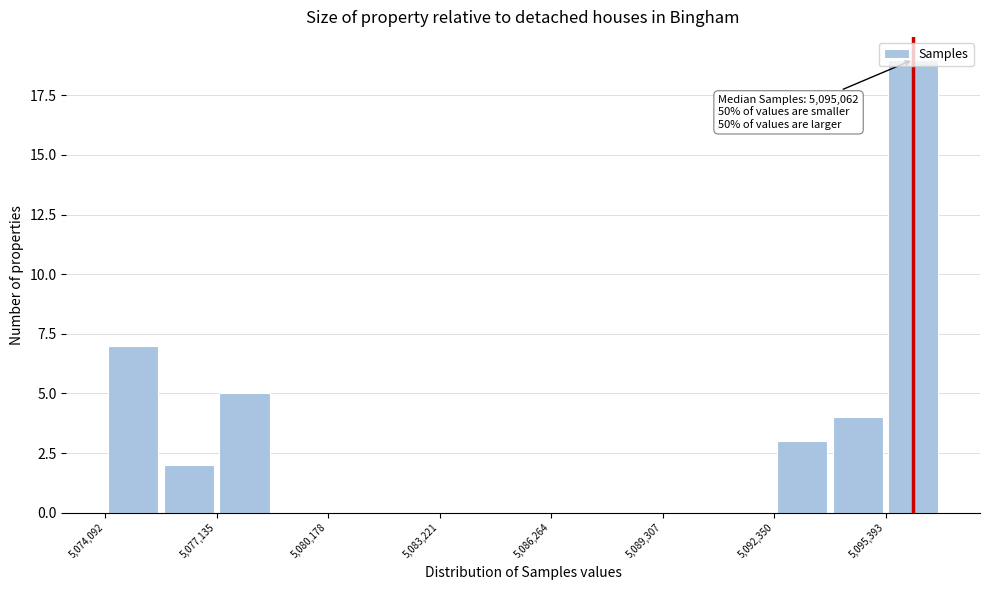

Read against the x-axis, roughly where is the centre of the tallest bar?

5096000